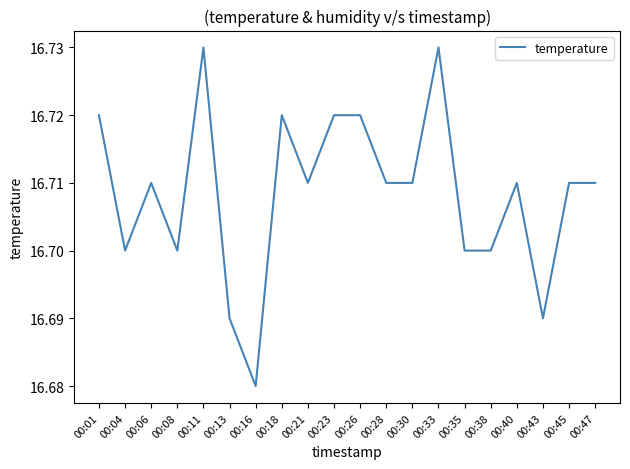

Is it true that the value at 00:13 is 16.7?

True